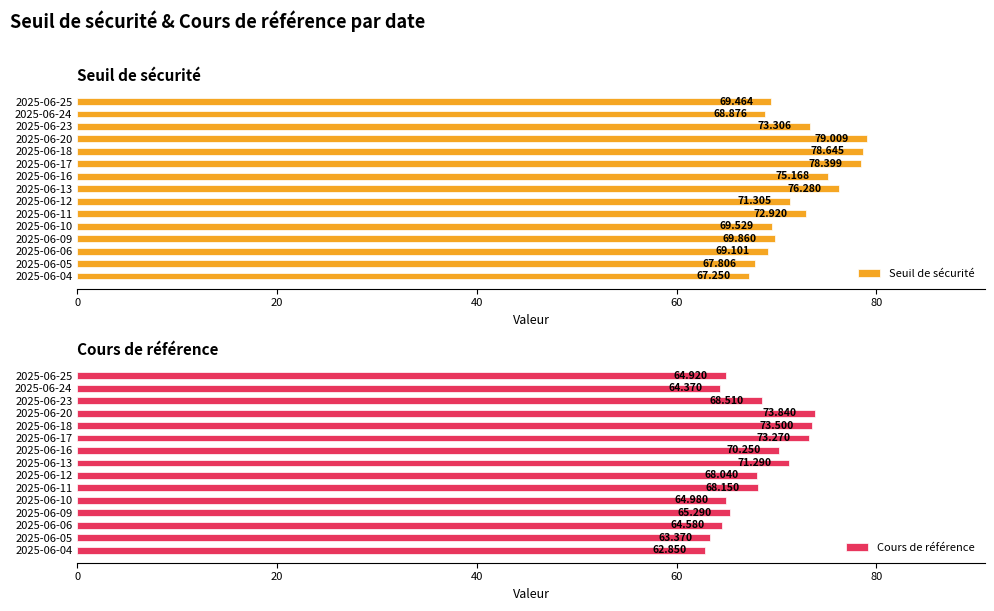

What is the sum of all Cours de référence values?

1017.2